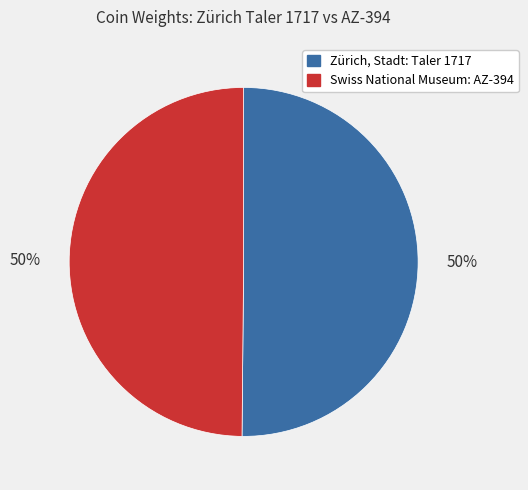

To the nearest percent, what percentage of the pie is Swiss National Museum: AZ-394?

50%